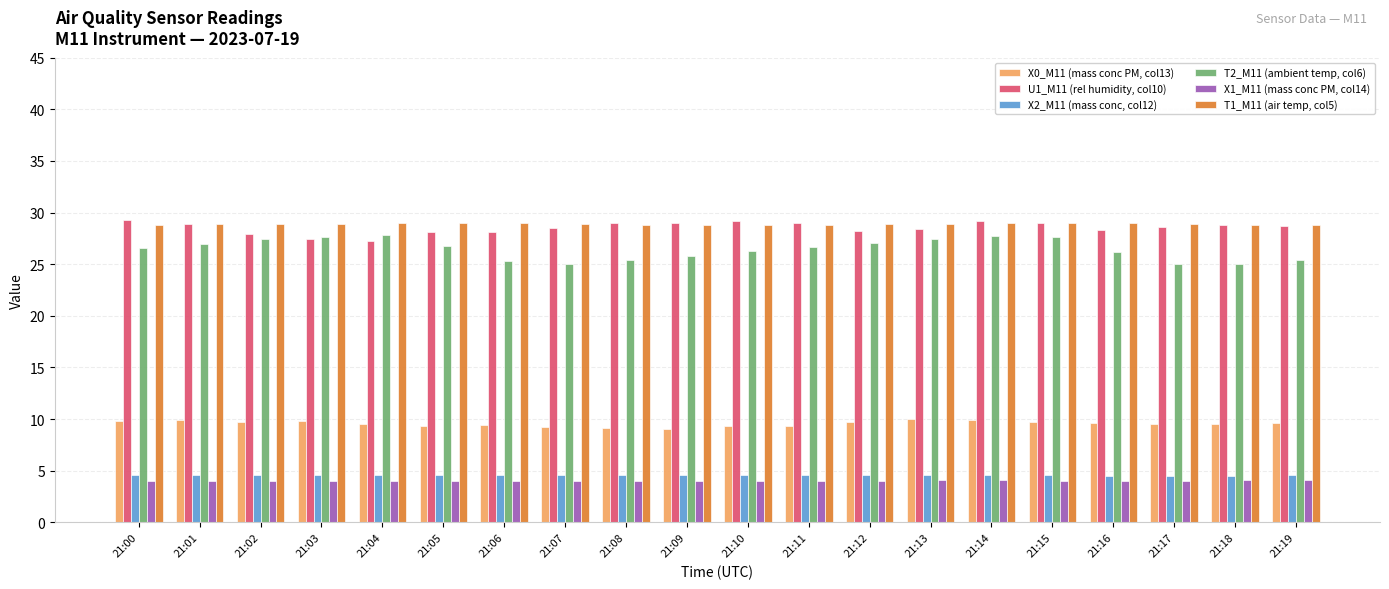

The value of T1_M11 (air temp, col5) at 21:06 is 12.1. True or false?

False